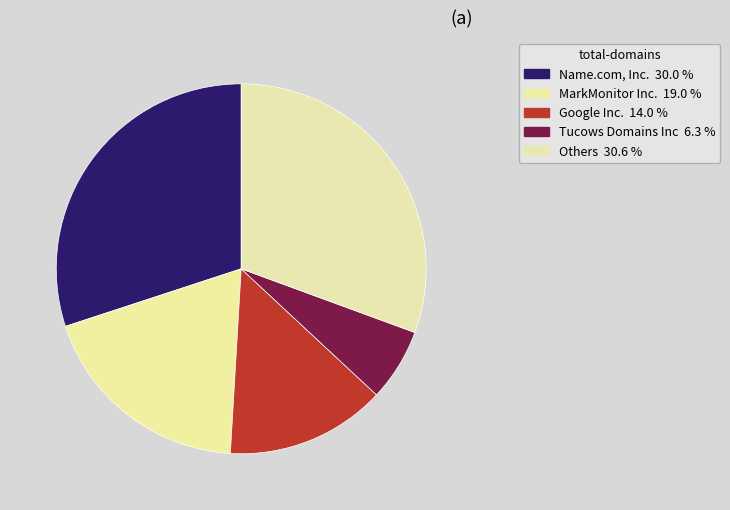

Count the number of slices in the pie.

5